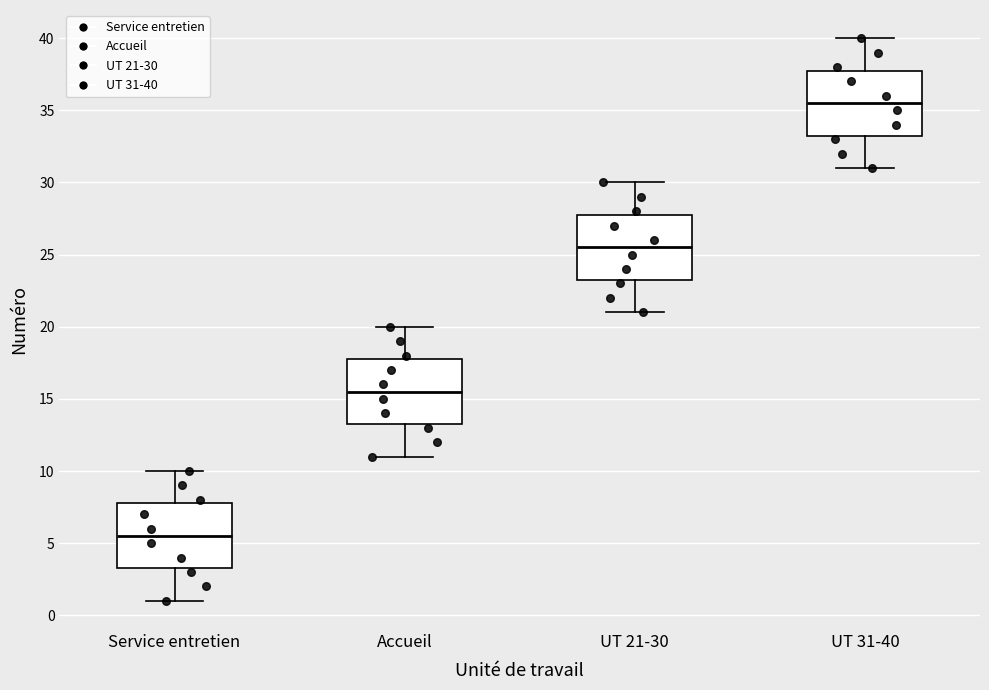

Where is the lower edge of the box for Service entretien on the y-axis? The values are not printed on the chart, so give them approximately, as read against the axis.

3.5